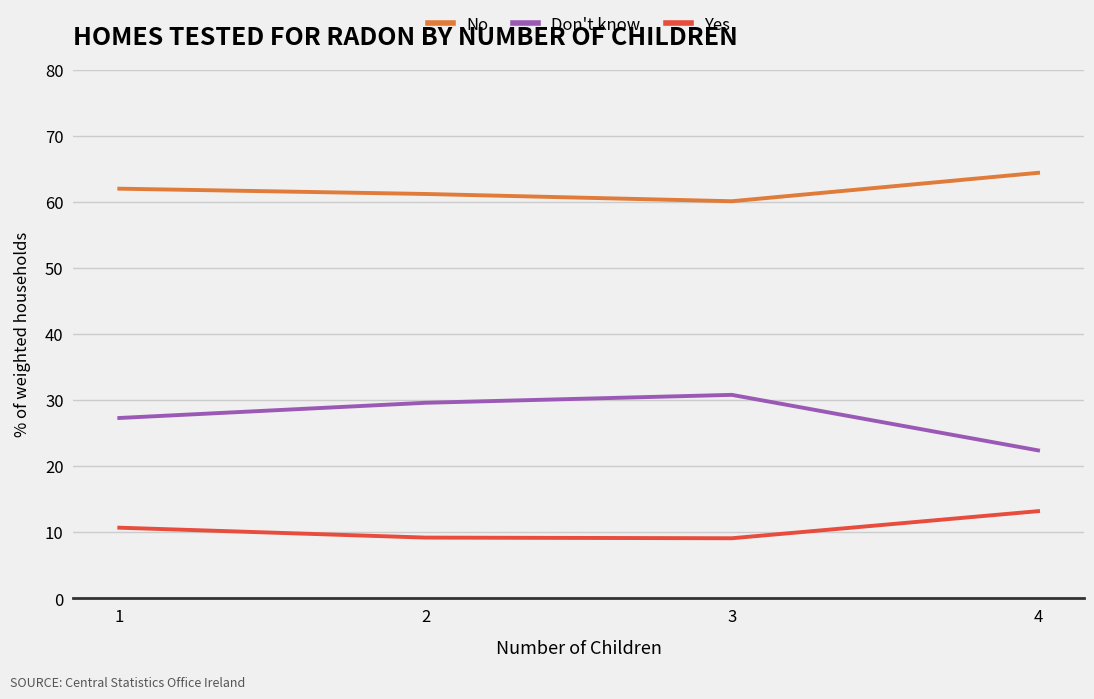

What are all the series names shown in the legend?

No, Don't know, Yes